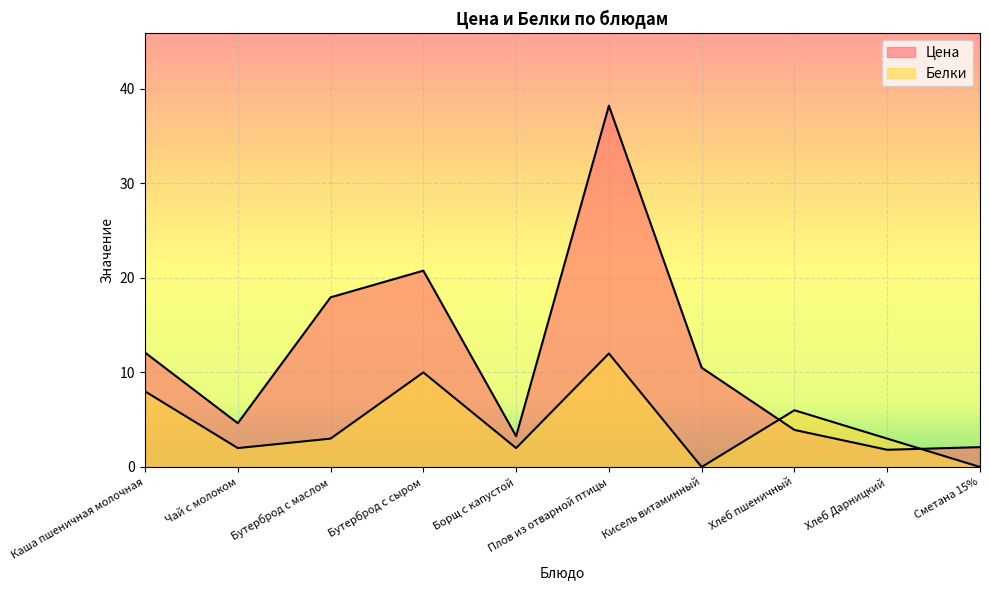

What is the average value of the Цена series?

11.5